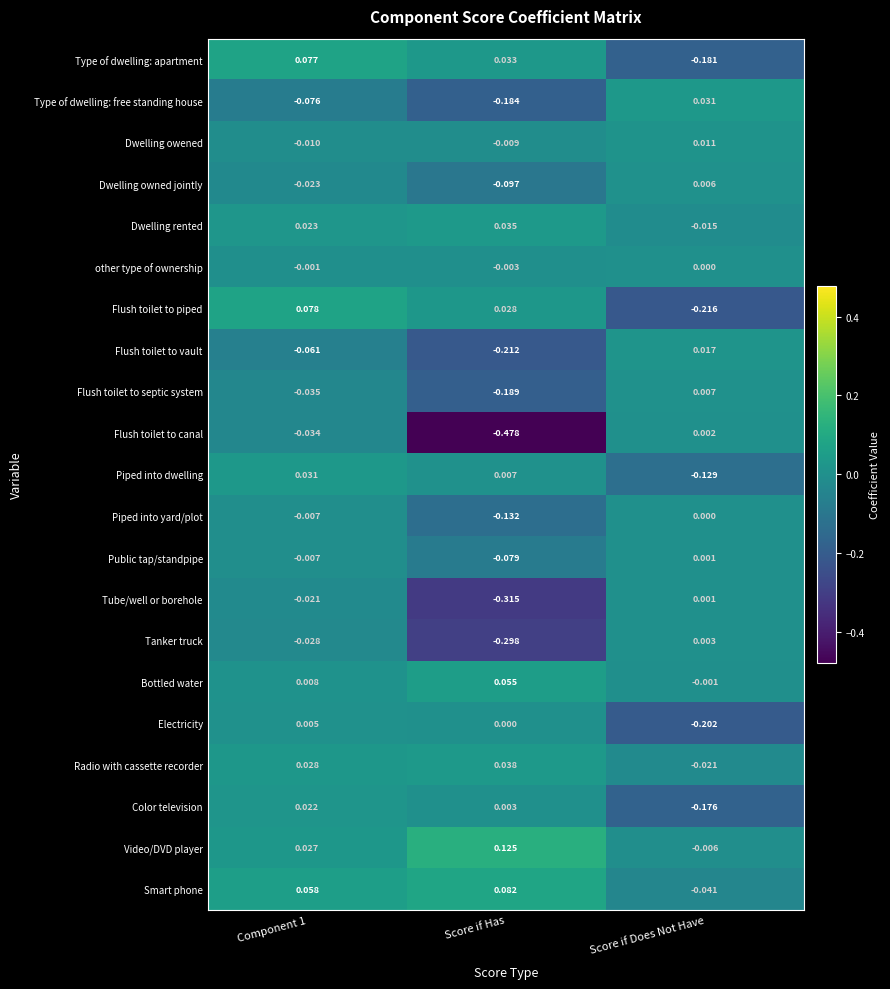

At which label does Dwelling owened reach its peak?

Score if Does Not Have